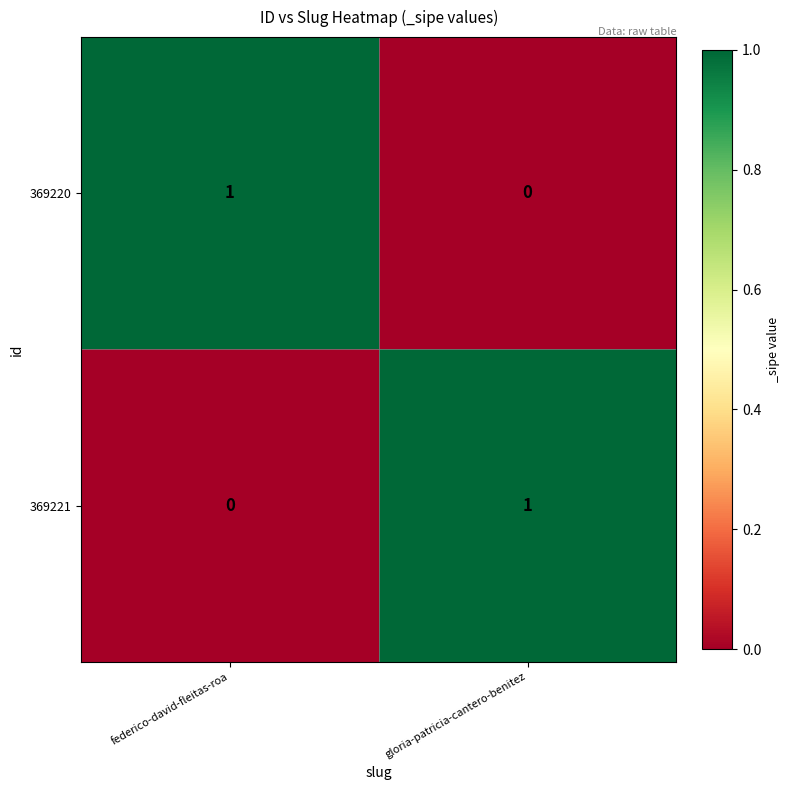

At federico-david-fleitas-roa, list the series in order from smallest to largest.

369221, 369220